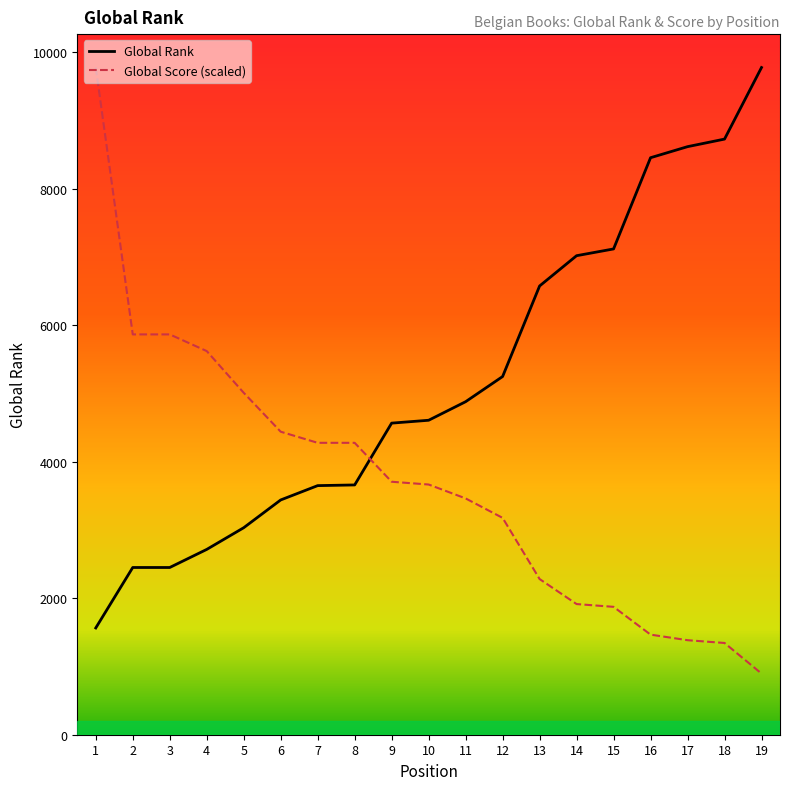

What is the sum of all Global Score (scaled) values?

70327.3